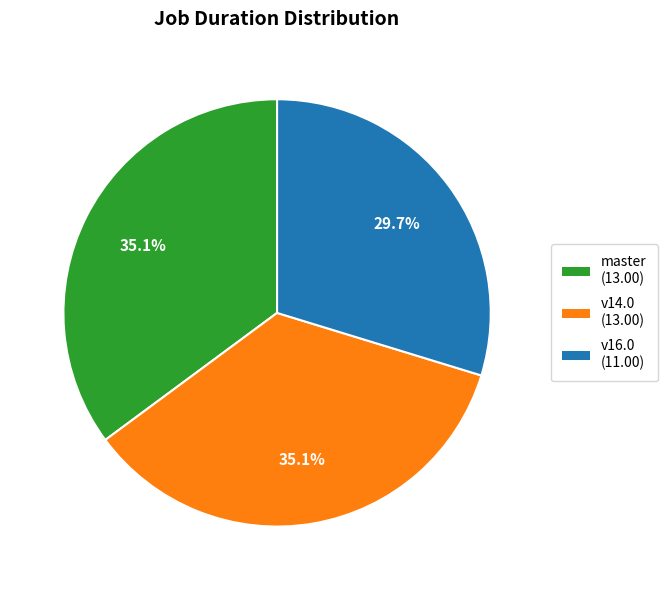

How many segments does this pie chart have?

3